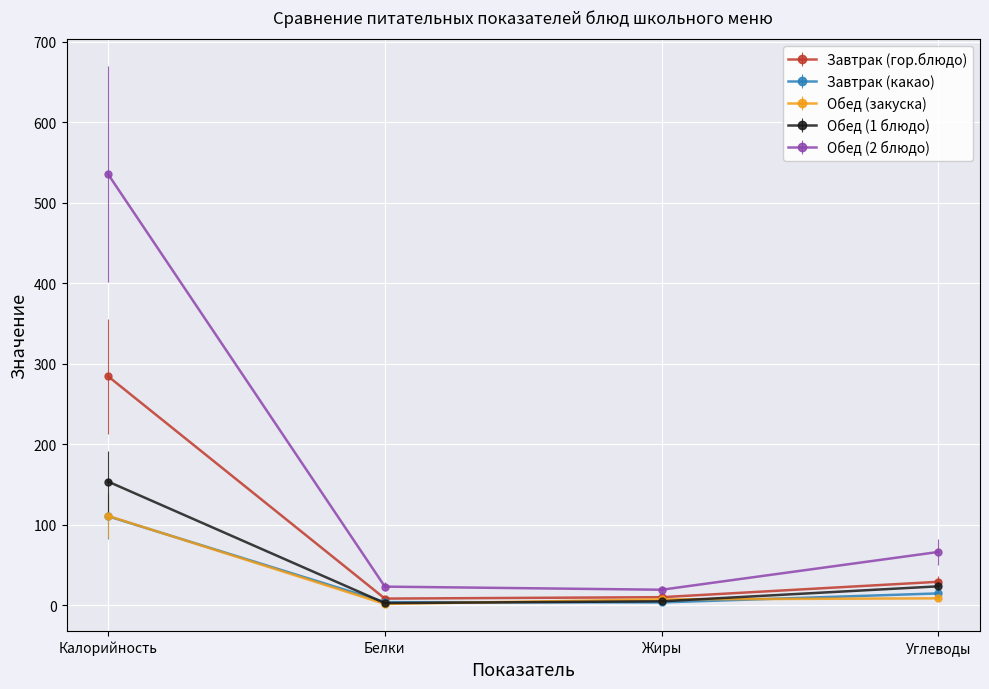

What is the total value across all series at Белки?

41.0